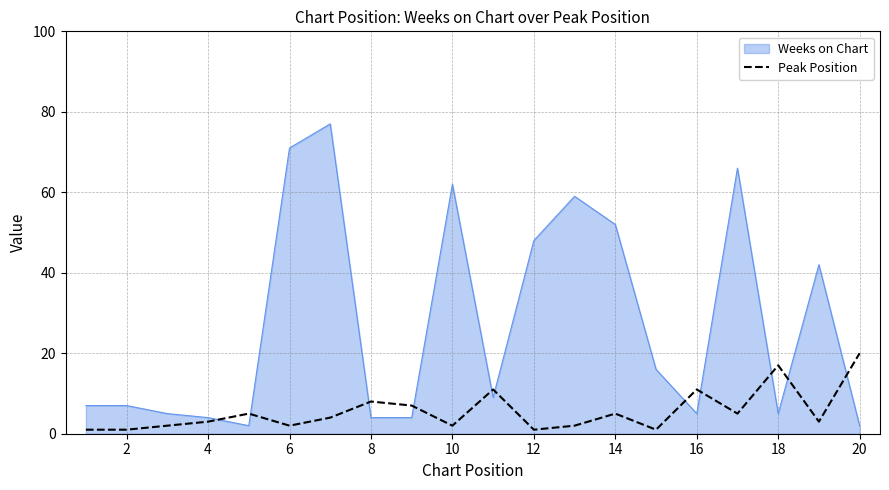

What is the maximum value shown in the chart?

77